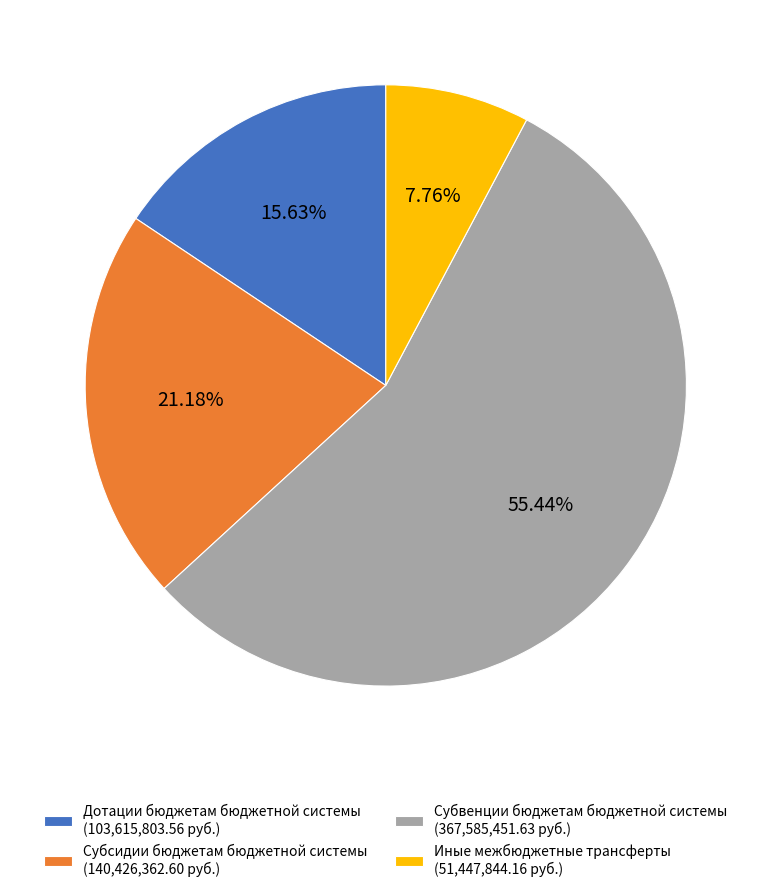

How many segments does this pie chart have?

4